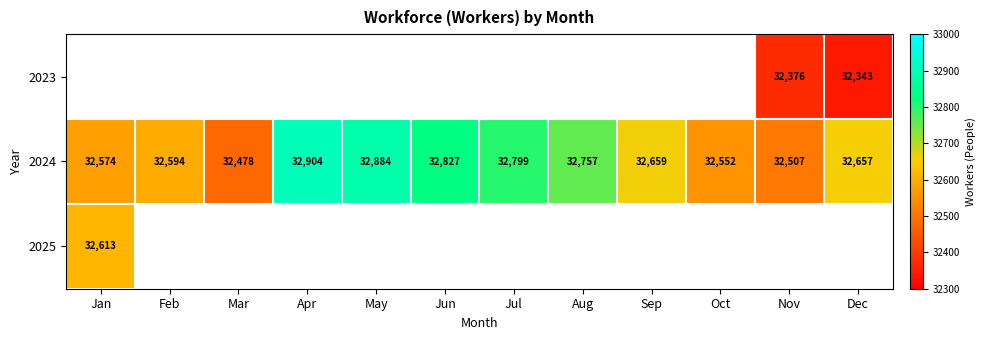

How many categories are shown in the chart?

12